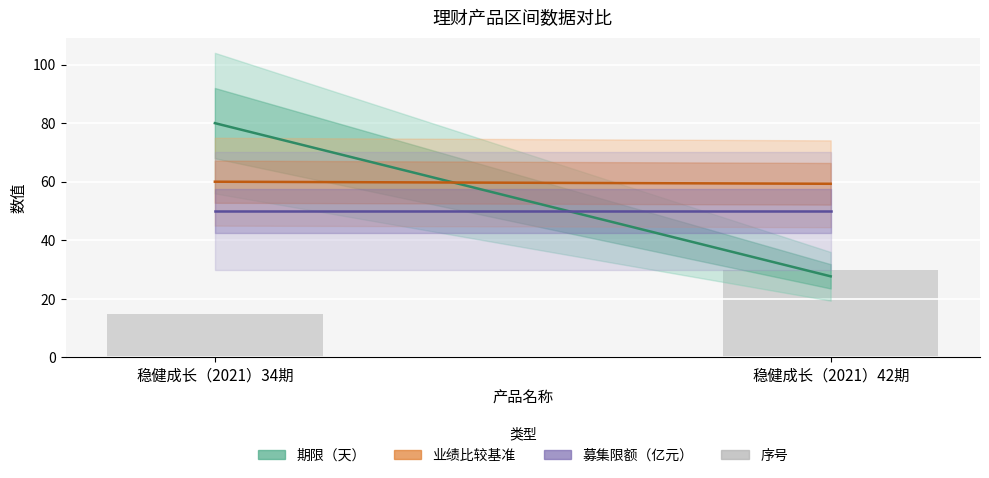

At which category does the chart reach its minimum across all series?

稳健成长（2021）34期